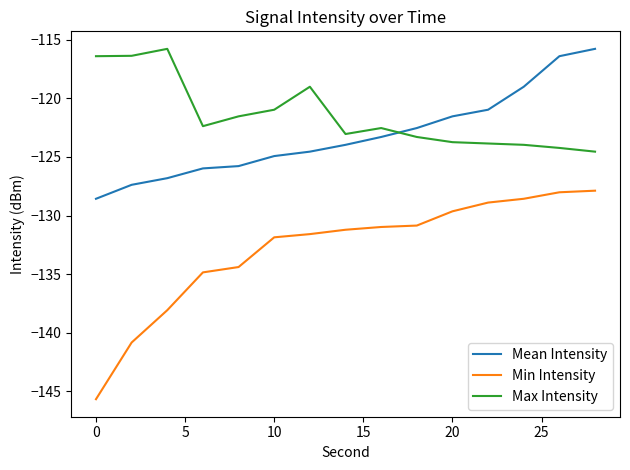

List the series in order of their overall mean, highest first.

Max Intensity, Mean Intensity, Min Intensity